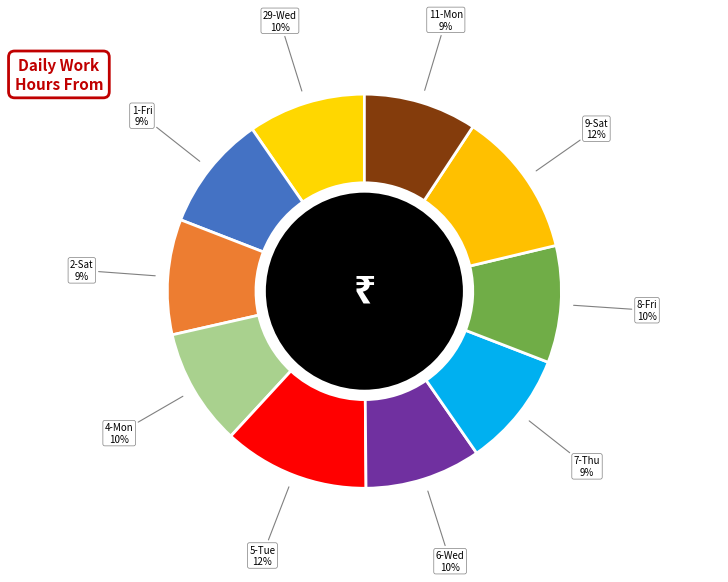

To the nearest percent, what is the combined percentage of 9-Sat and 1-Fri?

21%